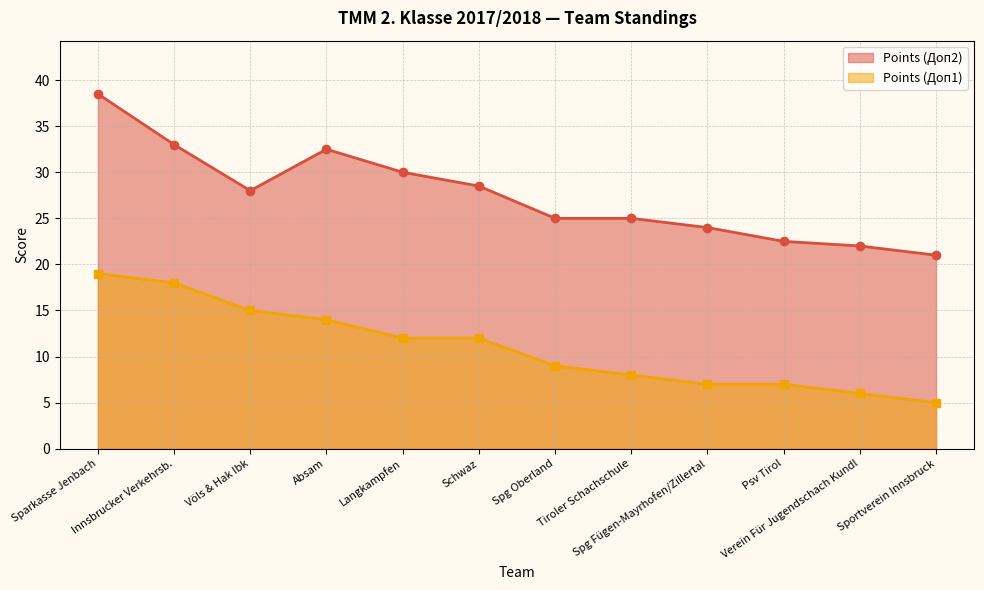

True or false: Points (Доп2) and Points (Доп1) cross at least once.

False